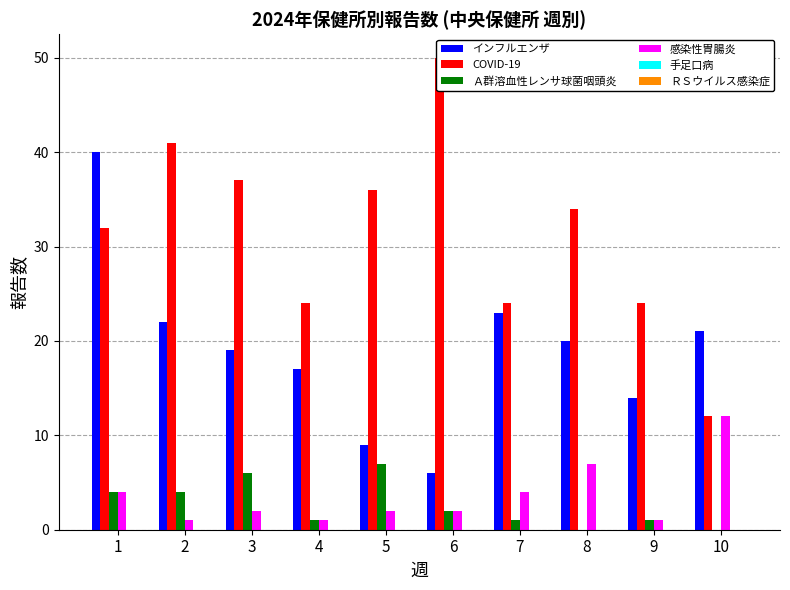

What is the highest value of the インフルエンザ series?

40